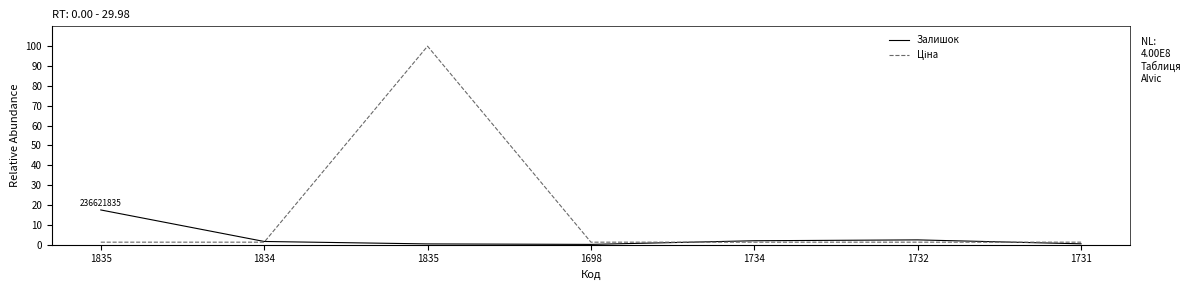

Reading left to right, extract all data points from this chart.

Залишок: 1835=17.5	1834=1.6	1835=0.4	1698=0.1	1734=2.0	1732=2.4	1731=0.4
Ціна: 1835=1.3	1834=1.3	1835=100.0	1698=1.3	1734=1.3	1732=1.3	1731=1.3